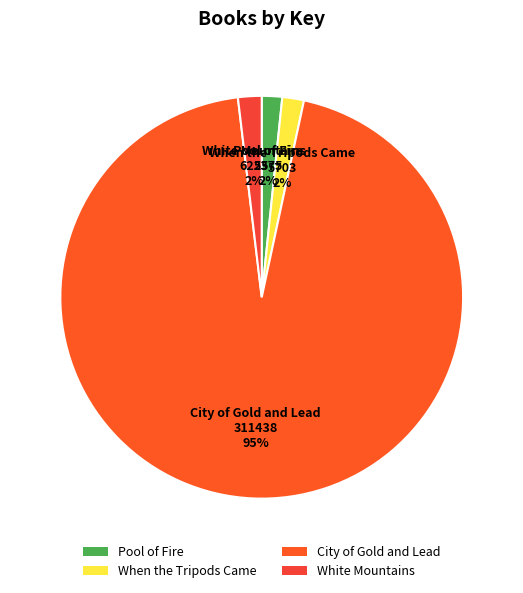

Do Pool of Fire and City of Gold and Lead together represent more than half of the pie?

Yes